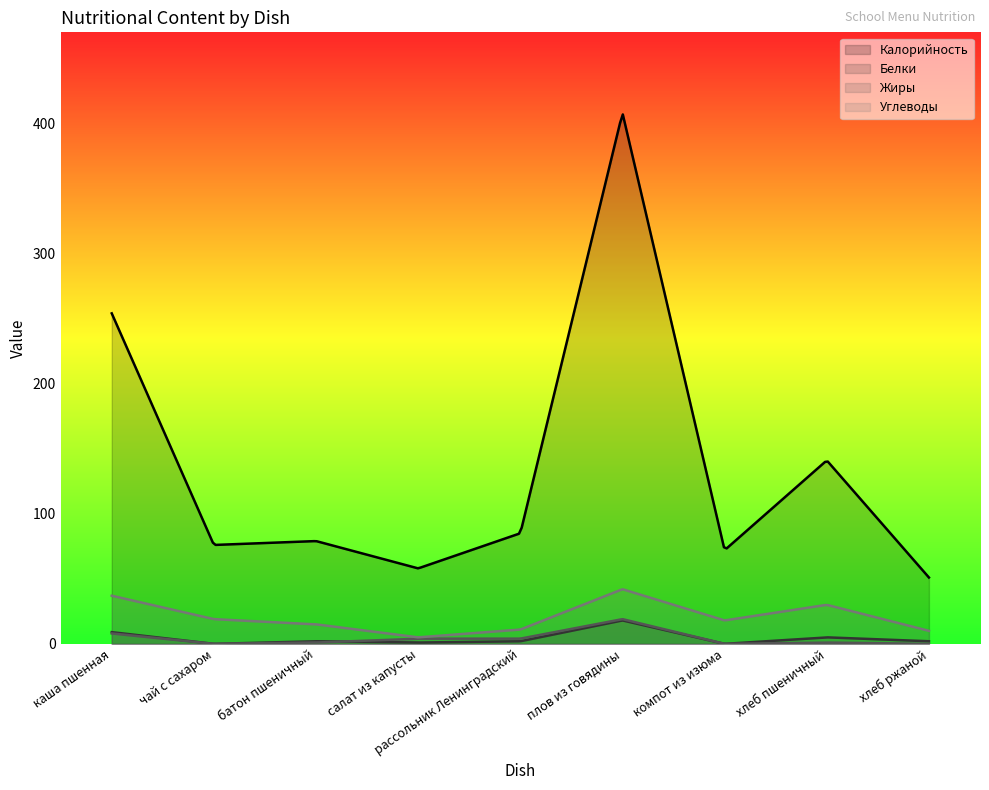

Where does the Белки series first go above 2?

каша пшенная